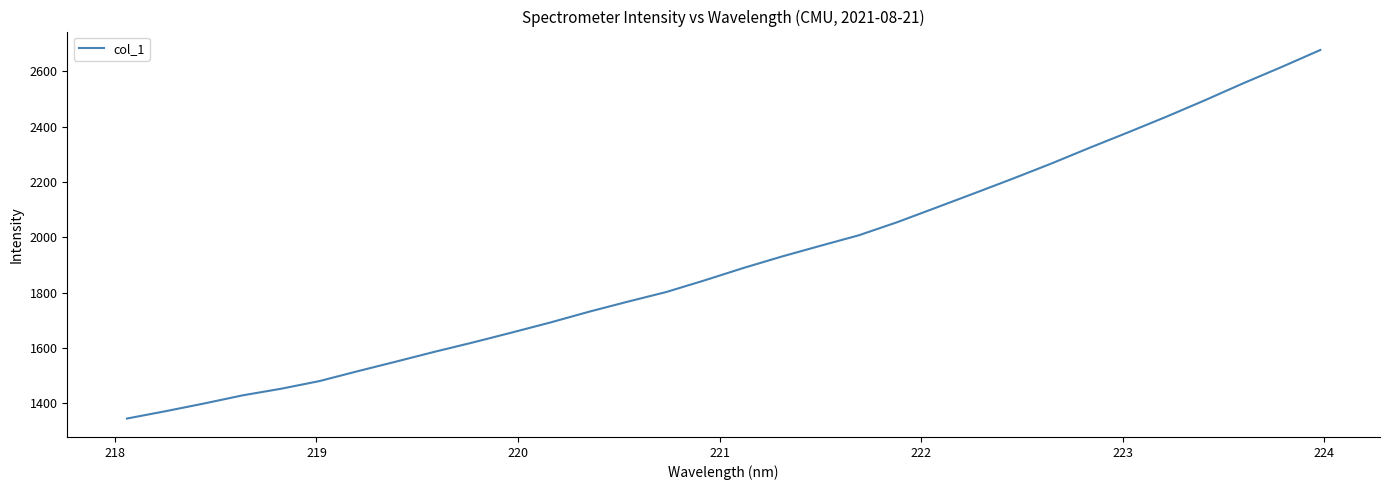

What is the difference between the maximum and minimum values?

1332.3